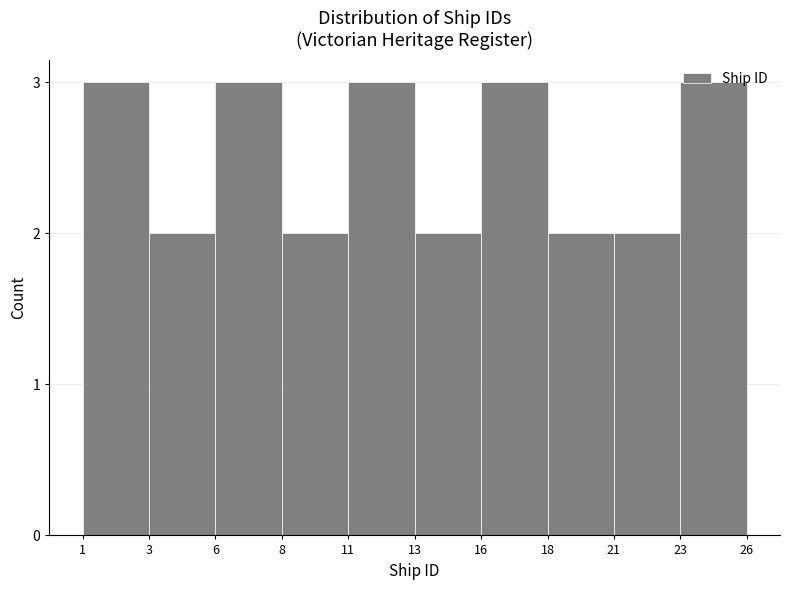

Read the value at 23.

3